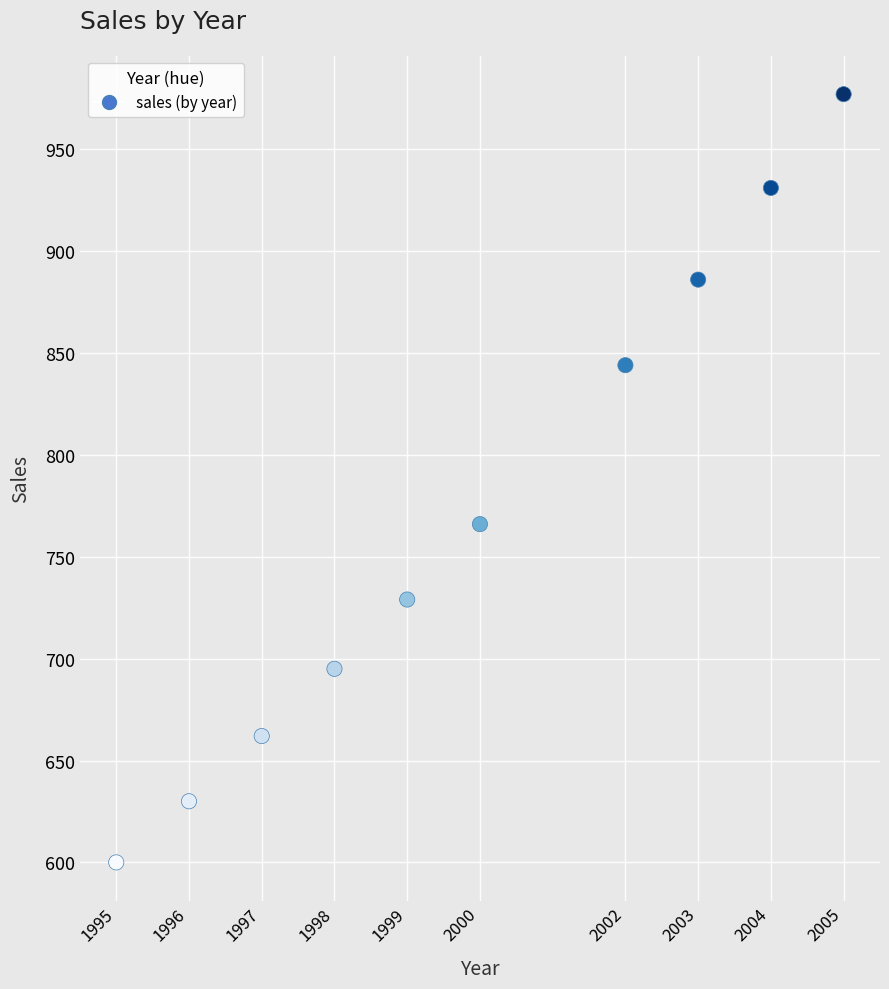

What Y value in the scatter plot is closest to 788?

766